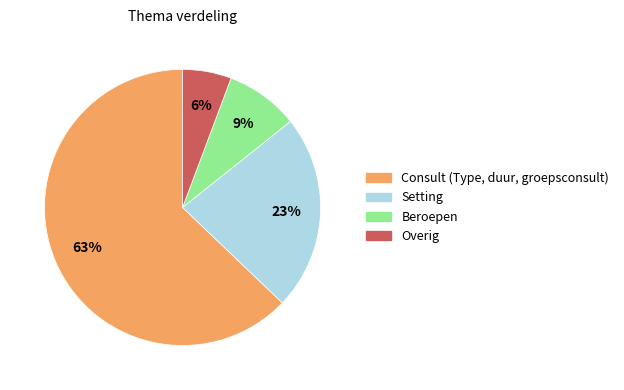

Which category accounts for the majority?

Consult (Type, duur, groepsconsult)